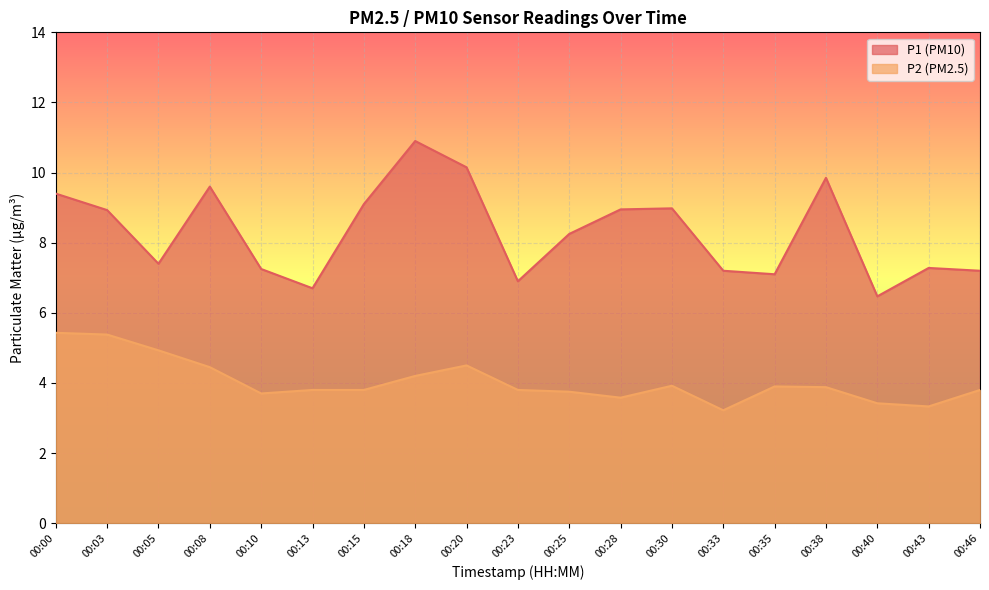

Read the P1 value at 00:33.

7.2